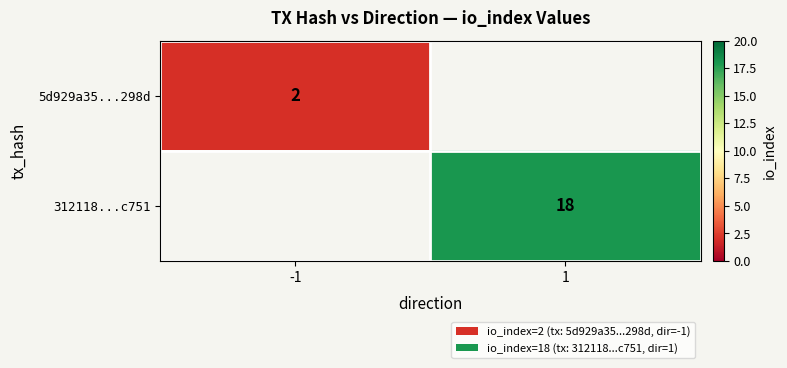

The 5d929a35...298d series shows 2 at -1. True or false?

True